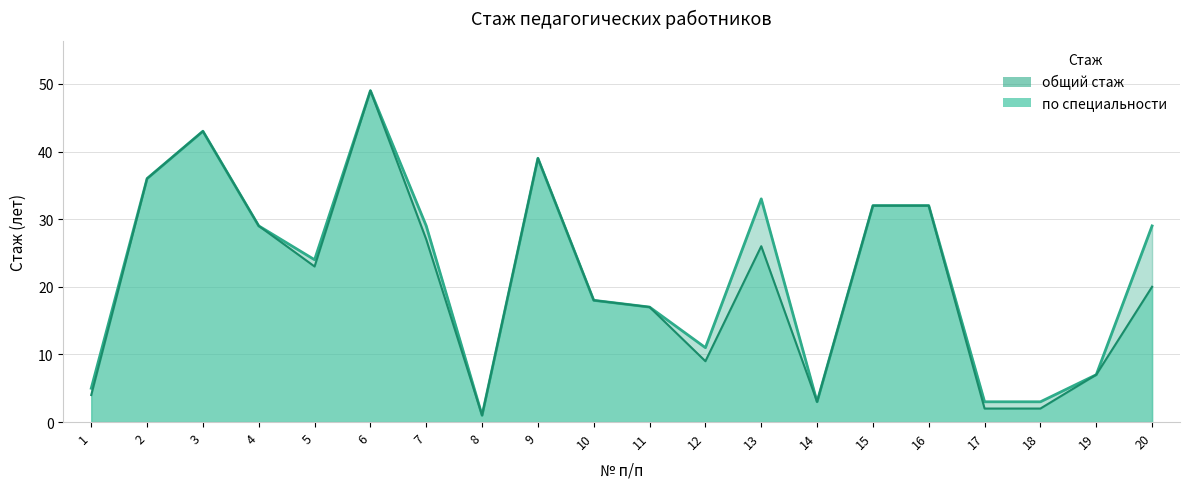

What is the total value across all series at 20?

49